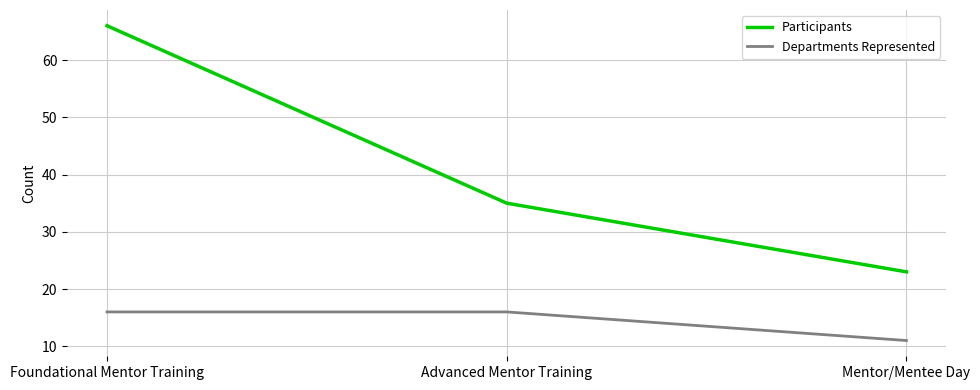

How many series are shown in this chart?

2